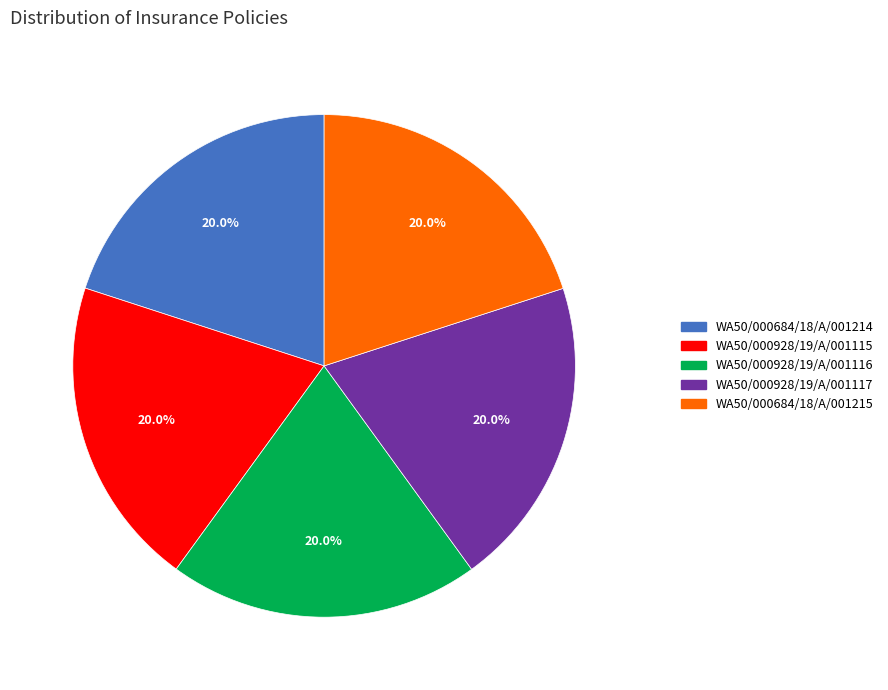

Does WA50/000684/18/A/001215 represent more than half of the total?

No